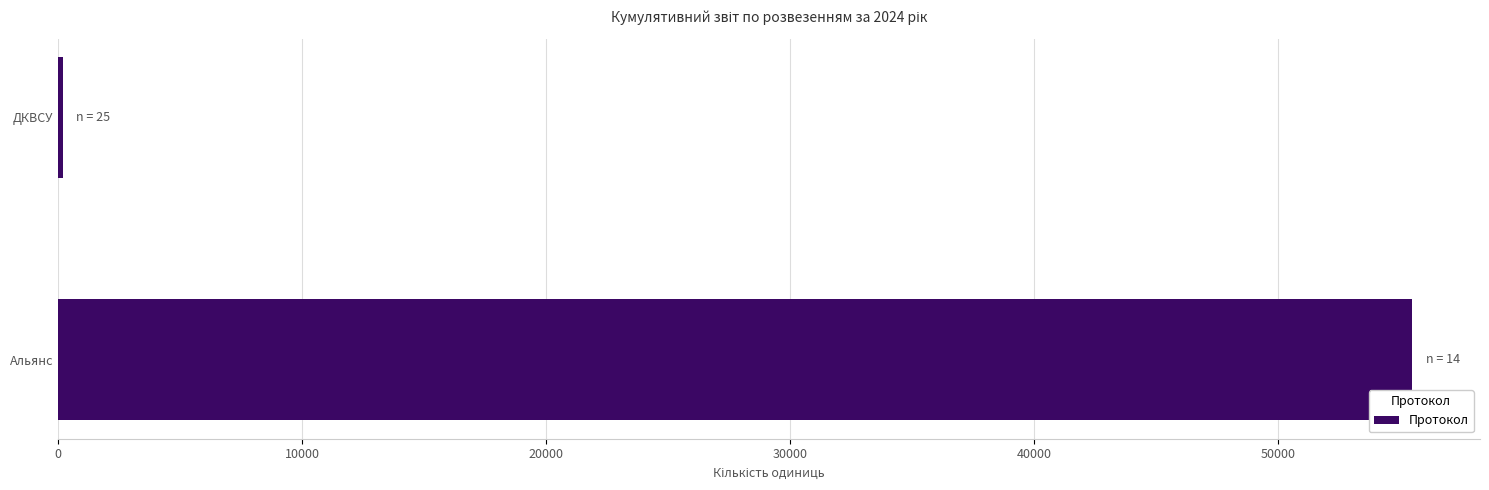

True or false: the data shows 55500 at Альянс.

True